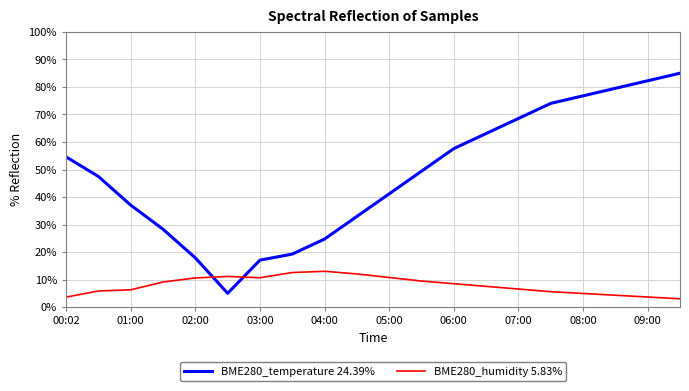

List the series in order of their peak value, lowest first.

BME280_humidity 5.83%, BME280_temperature 24.39%